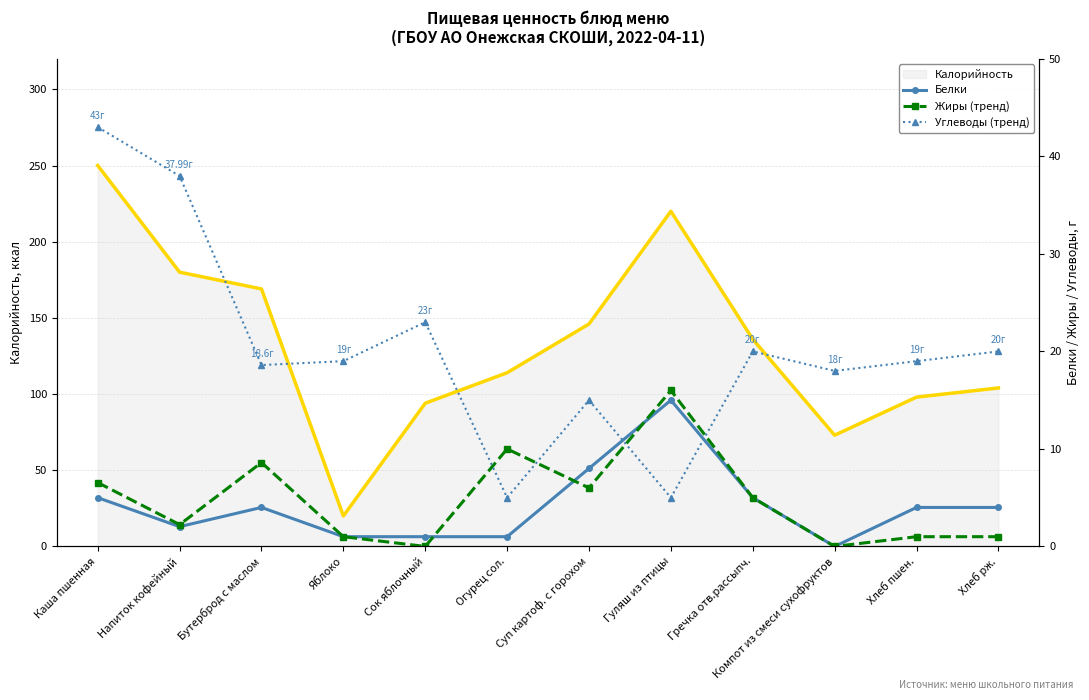

What is the label of the 1st point from the left?

Каша пшенная